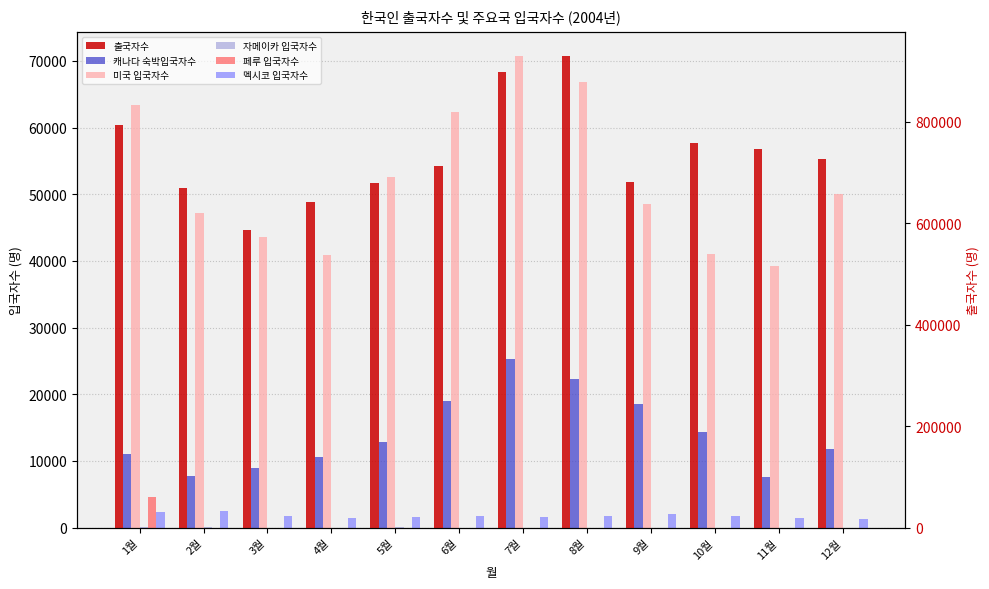

How many bars are there in each group?

6